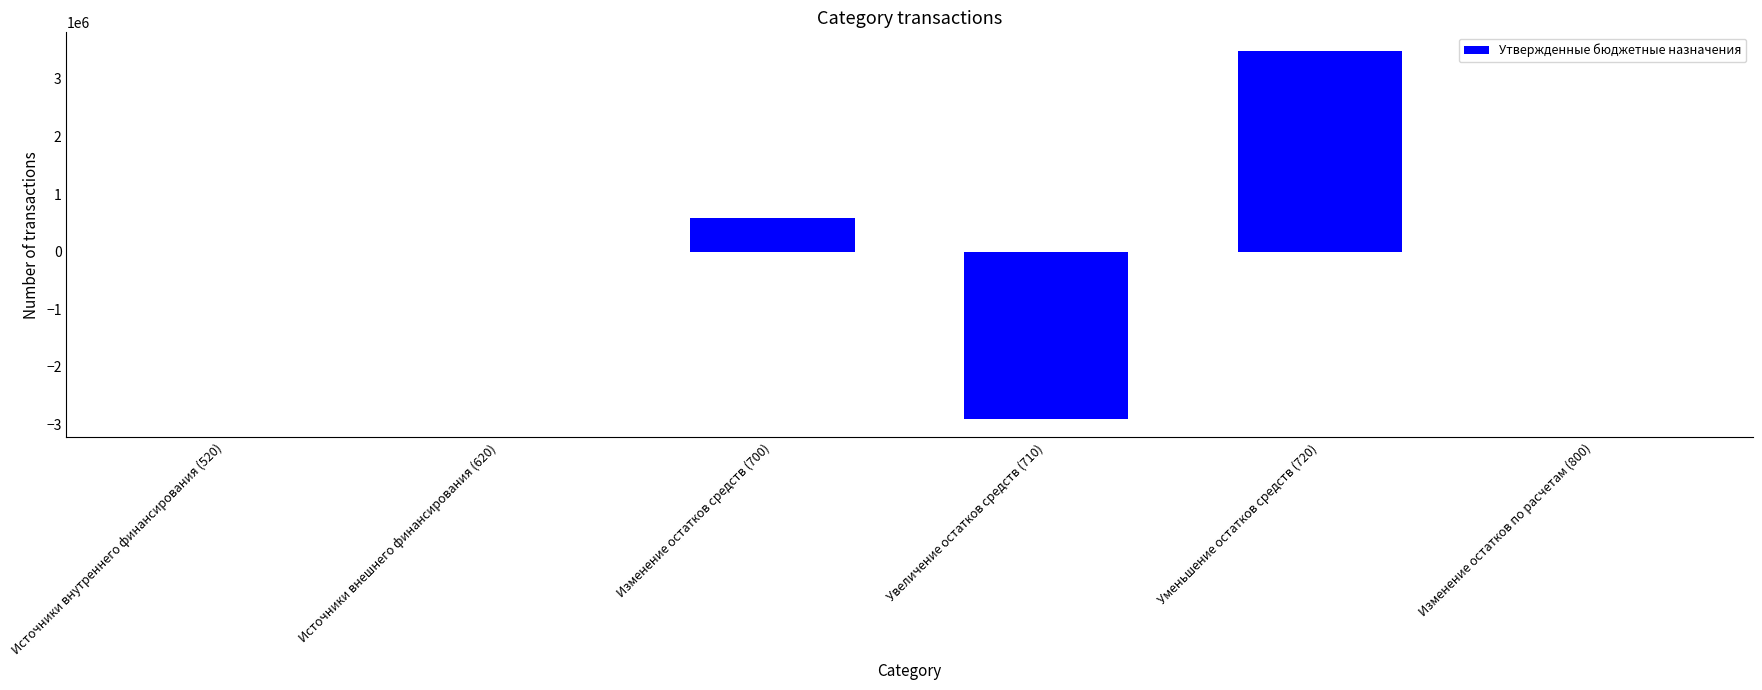

What is the sum of the values at Изменение остатков средств (700) and Источники внешнего финансирования (620)?

578431.2